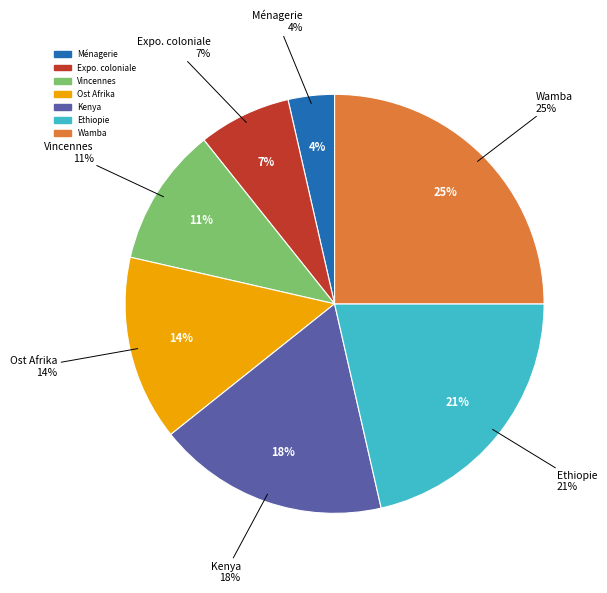

To the nearest percent, what is the average slice percentage?

14%